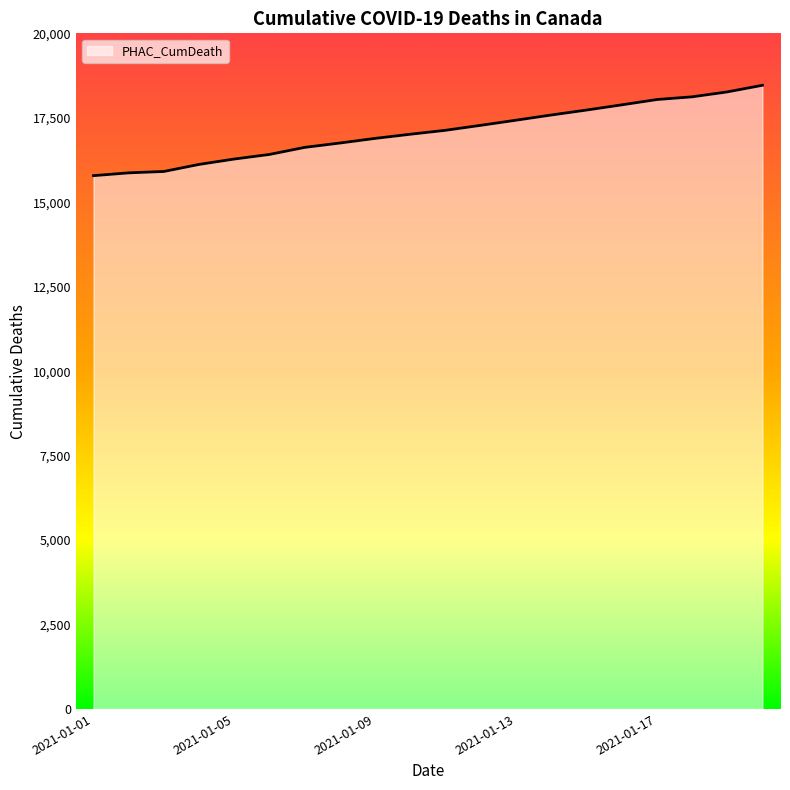

What is the difference between the maximum and minimum values?

2675